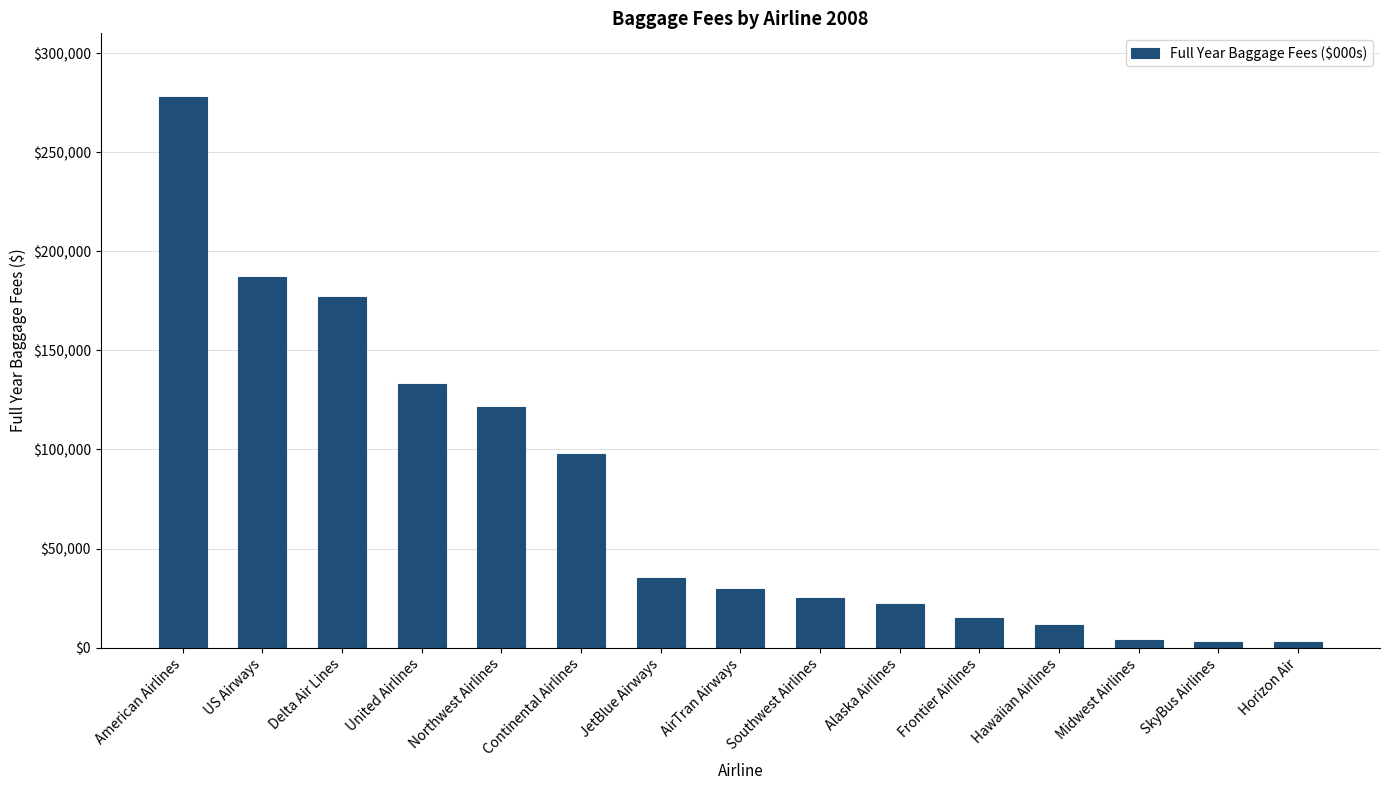

How many series are shown in this chart?

1